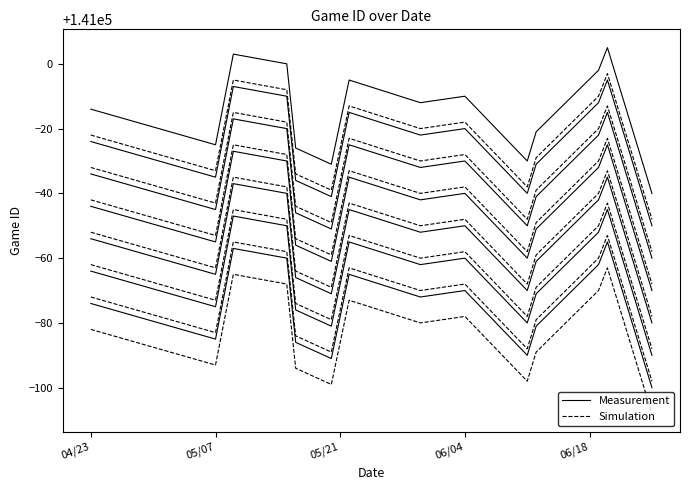

Is the value of Measurement at 9 greater than the value of Simulation at 05/07?

Yes